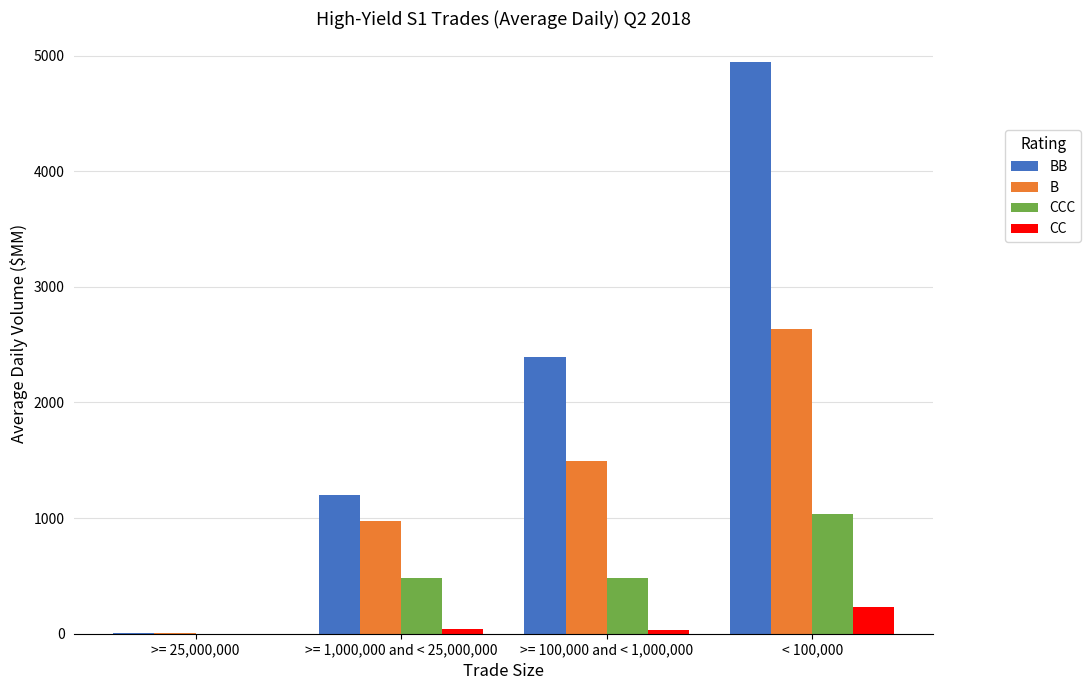

Is it true that CCC equals 781.7 at >= 100,000 and < 1,000,000?

False